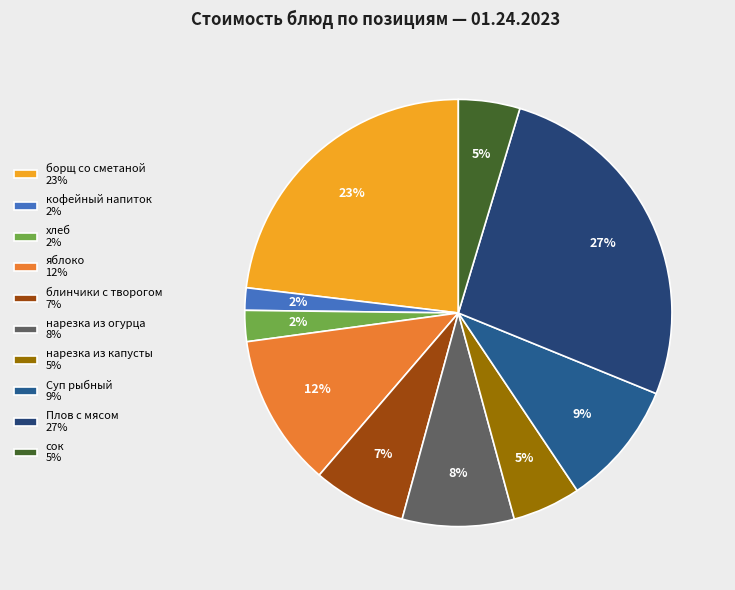

To the nearest percent, what is the difference between the largest and smallest slice percentages?

25%